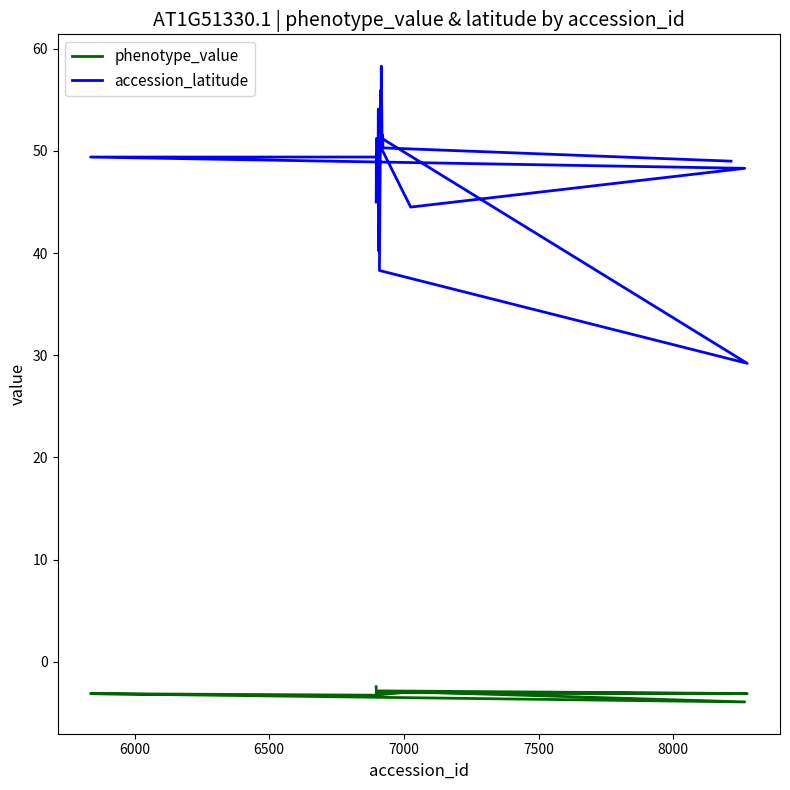

True or false: phenotype_value and accession_latitude cross at least once.

False